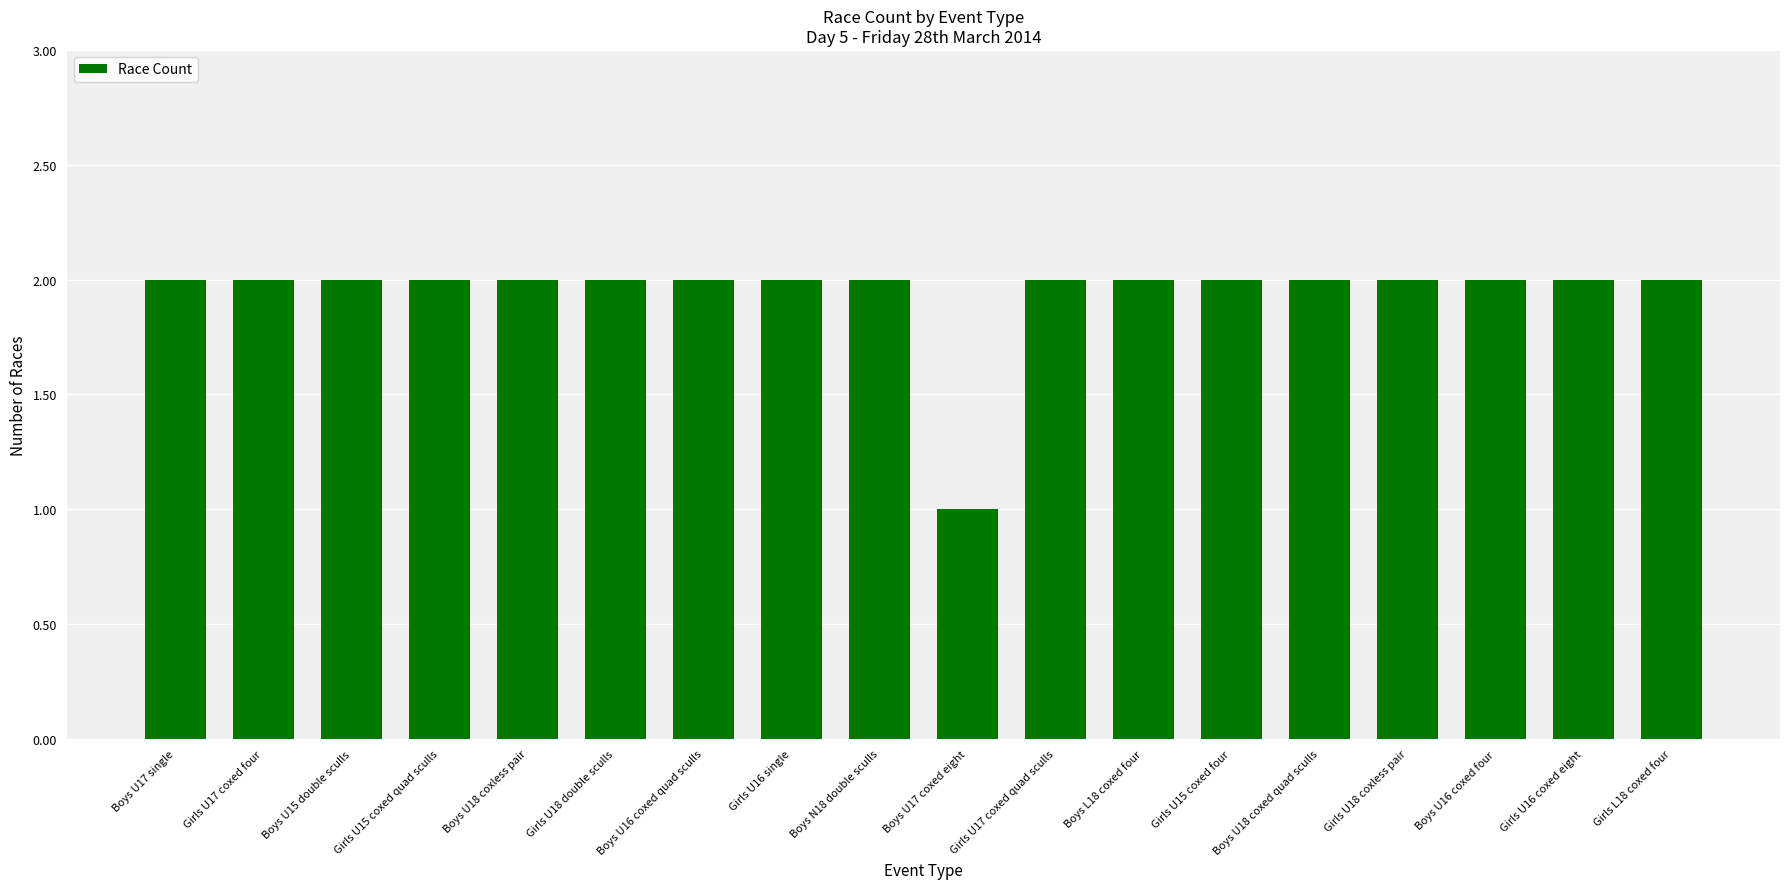

Count the number of categories in the chart.

18